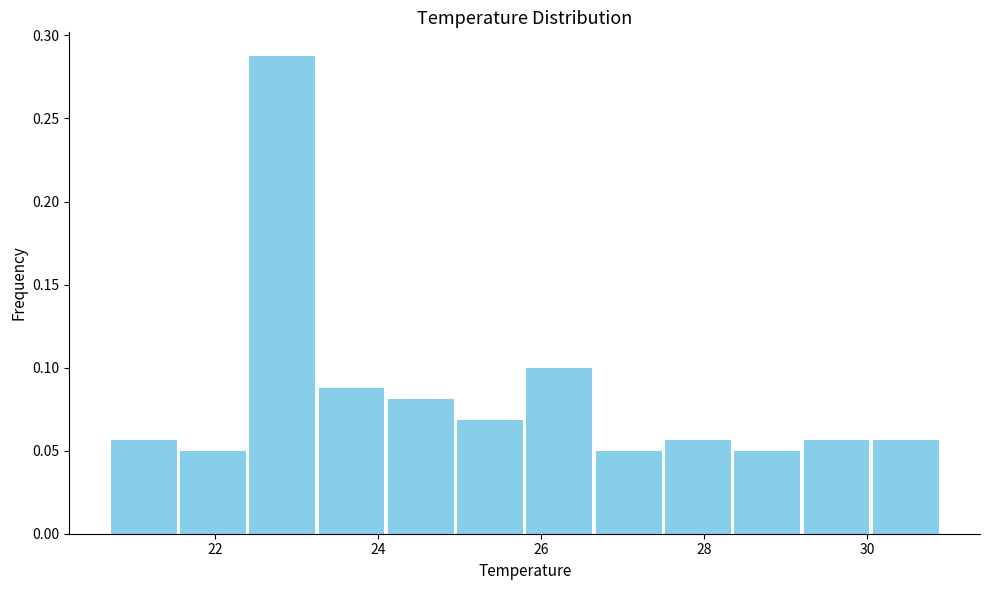

Reading left to right, list every bar in this chart as the range it spans on the x-axis followed by its height. Neither the bar edges nor the heights are printed on the chart, so give them approximately, as read against the axes.

20.70 to 21.55: 0.055
21.55 to 22.40: 0.050
22.40 to 23.25: 0.290
23.25 to 24.10: 0.090
24.10 to 24.95: 0.080
24.95 to 25.80: 0.070
25.80 to 26.65: 0.100
26.65 to 27.50: 0.050
27.50 to 28.35: 0.055
28.35 to 29.20: 0.050
29.20 to 30.05: 0.055
30.05 to 30.90: 0.055